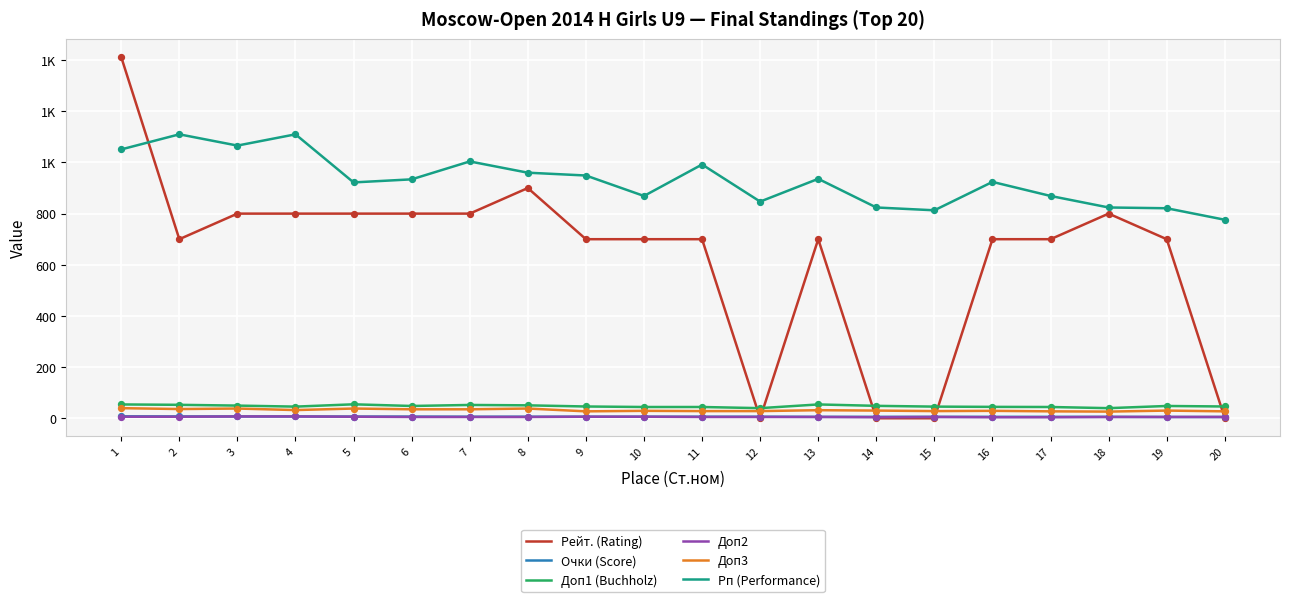

What are all the series names shown in the legend?

Рейт. (Rating), Очки (Score), Доп1 (Buchholz), Доп2, Доп3, Рп (Performance)